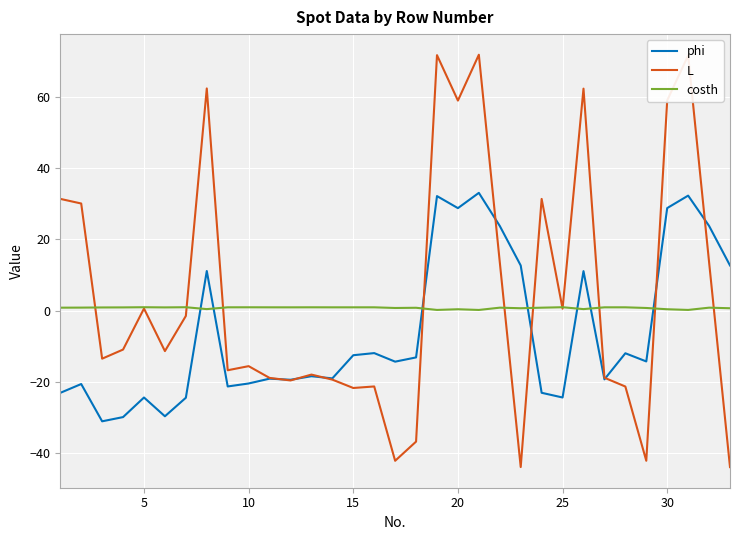

Which series has the largest range (max minus min)?

L